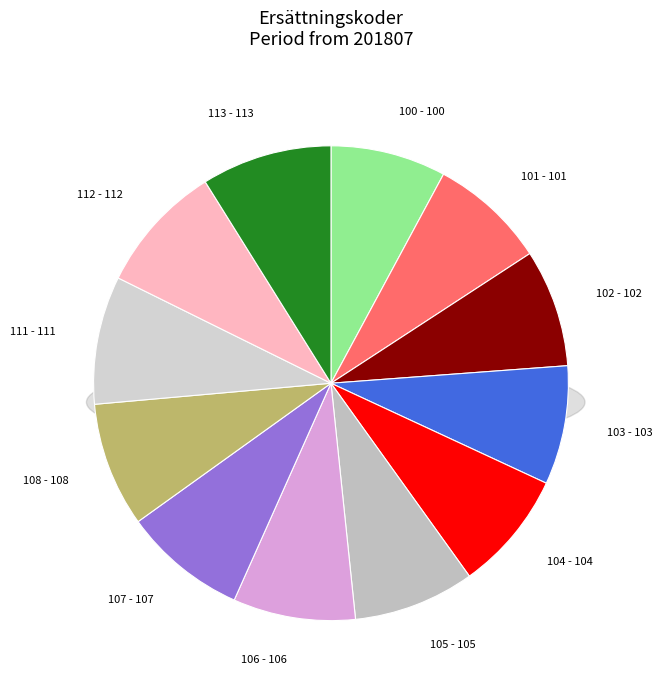

To the nearest percent, what is the difference between the largest and smallest slice percentages?

1%